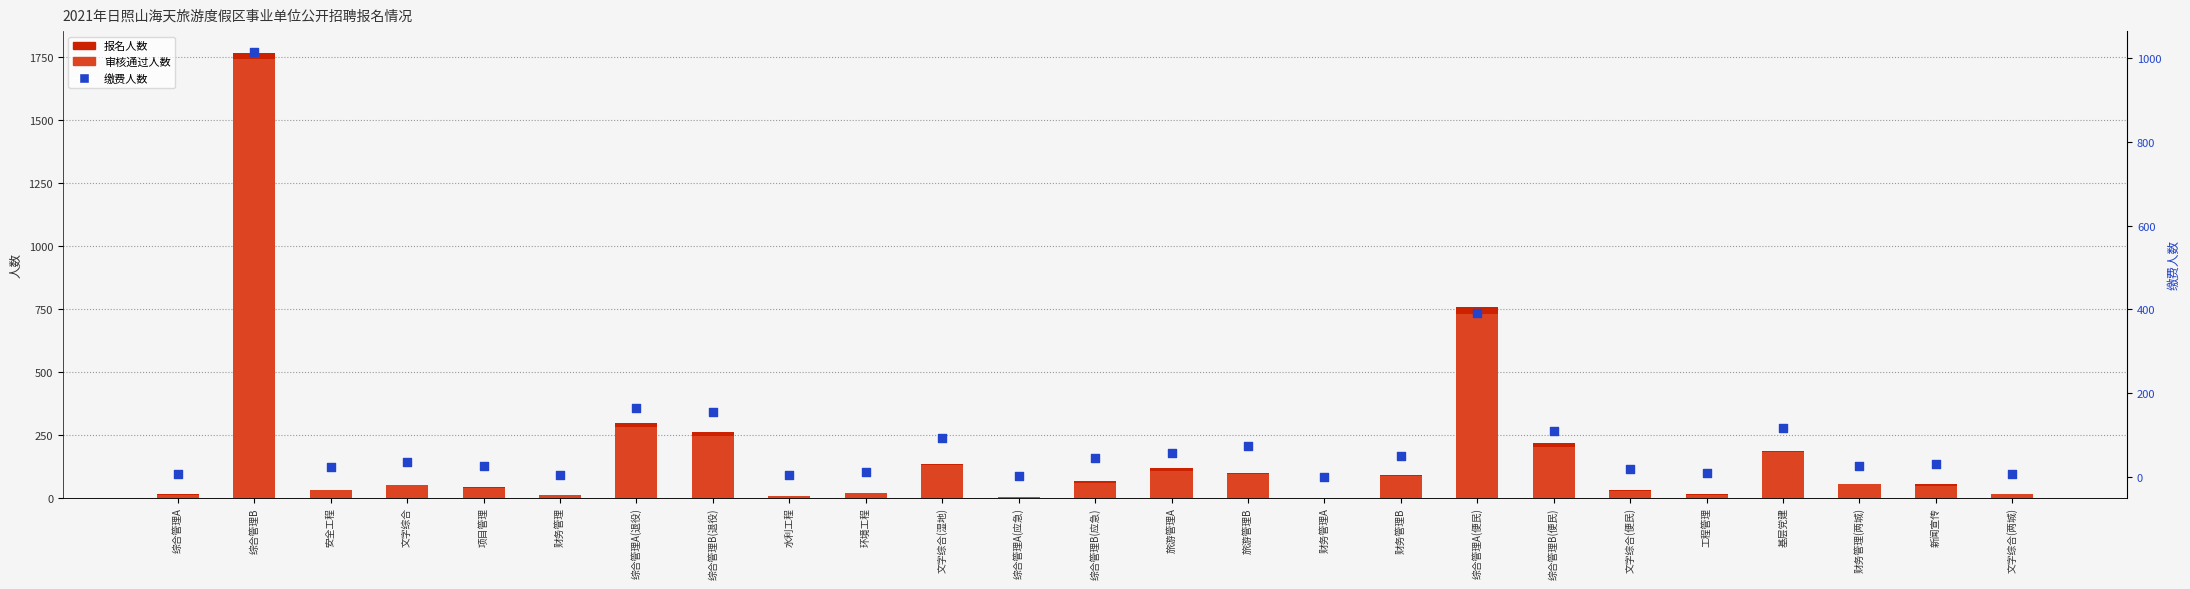

Which series reaches the maximum Y coordinate?

报名人数